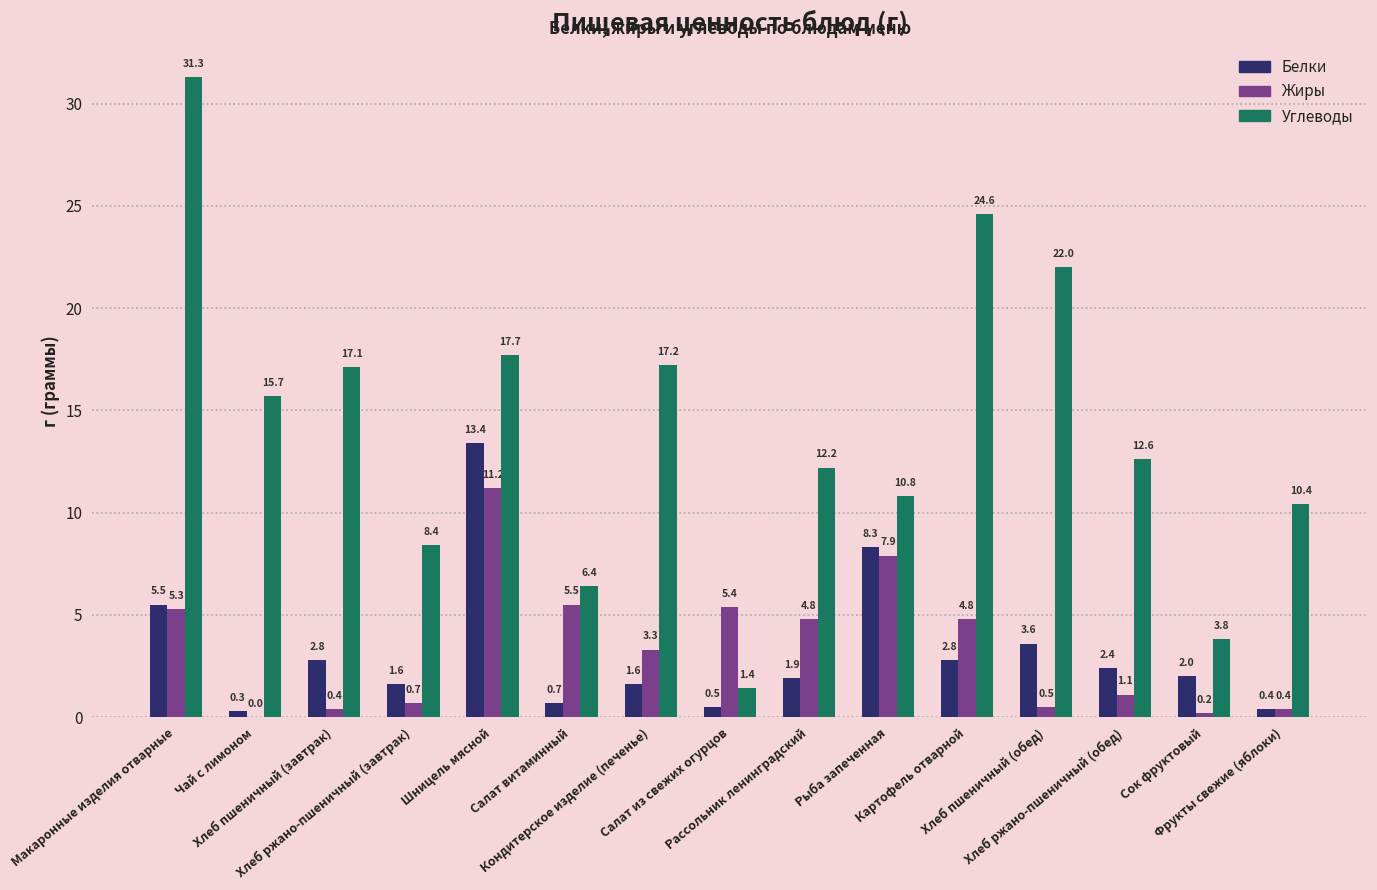

Is it true that Жиры equals 6.3 at Картофель отварной?

False